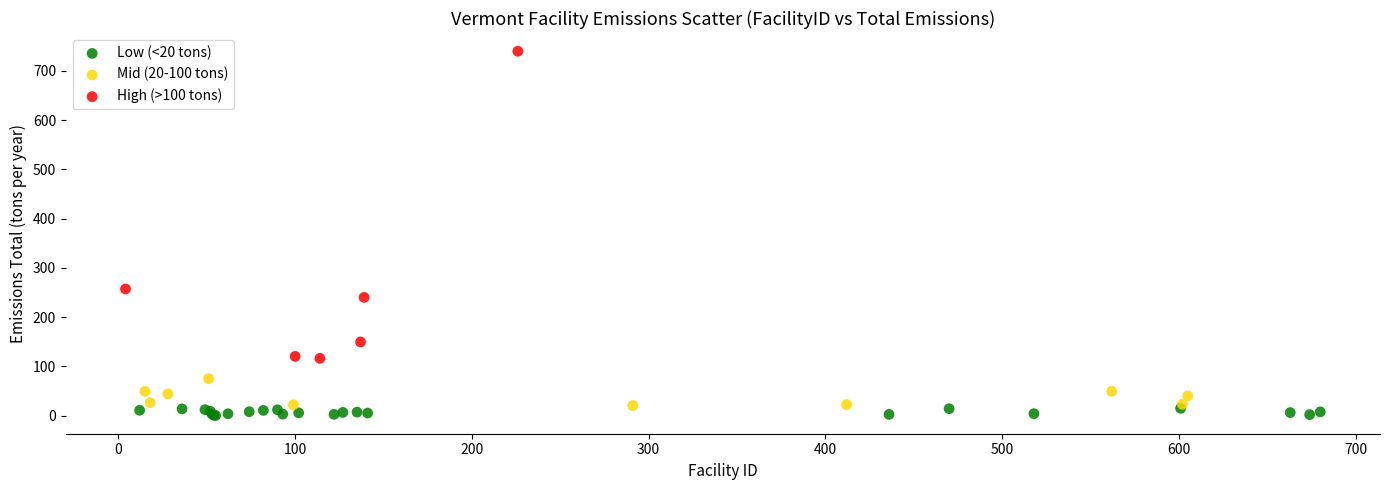

What are all the series names shown in the legend?

Low (<20 tons), Mid (20-100 tons), High (>100 tons)